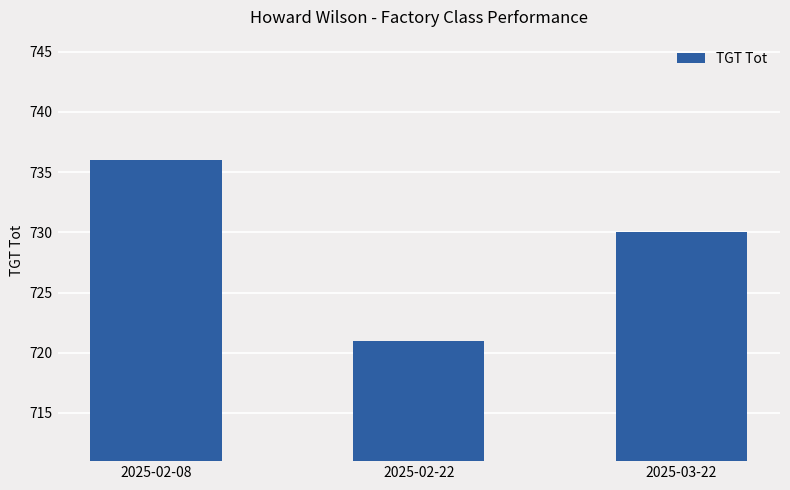

Reading left to right, extract all data points from this chart.

736	721	730